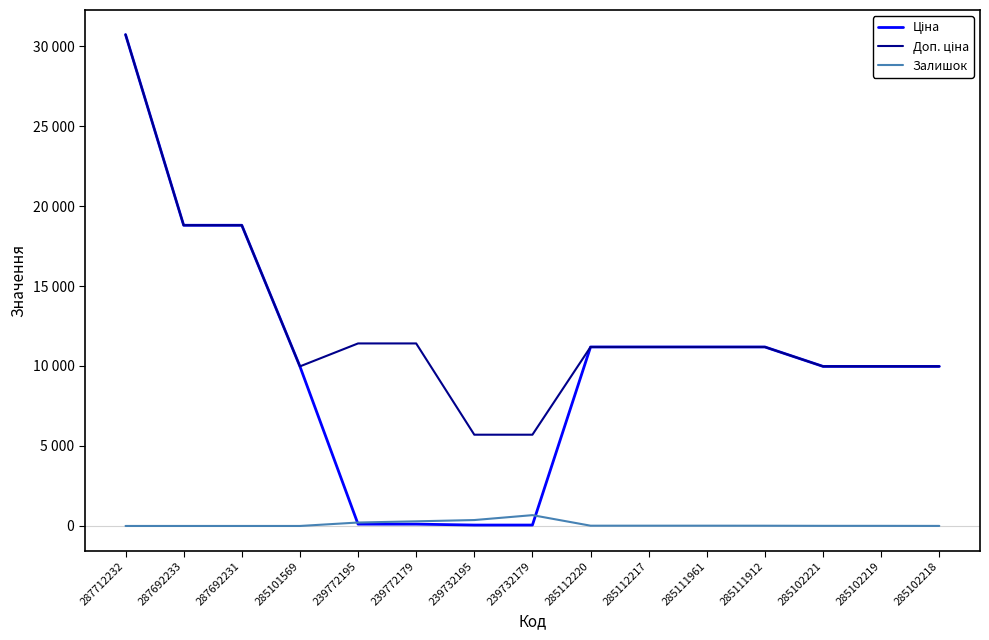

What is the sum of the Доп. ціна values at 287692231 and 285111961?

29985.0